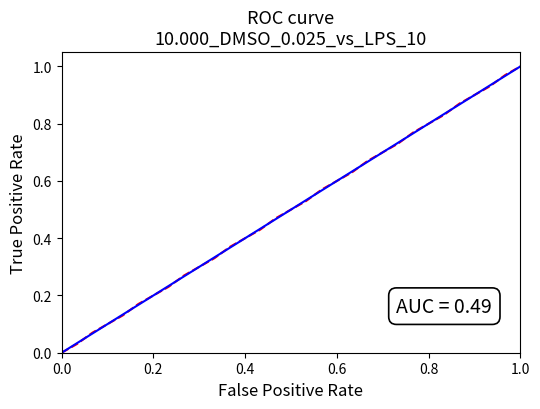

Does the chart display data point markers on the line(s)?

No